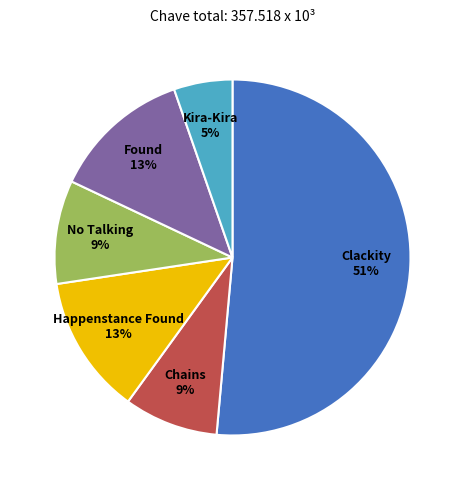

Which has a higher value, Kira-Kira 5% or Happenstance Found 13%?

Happenstance Found 13%